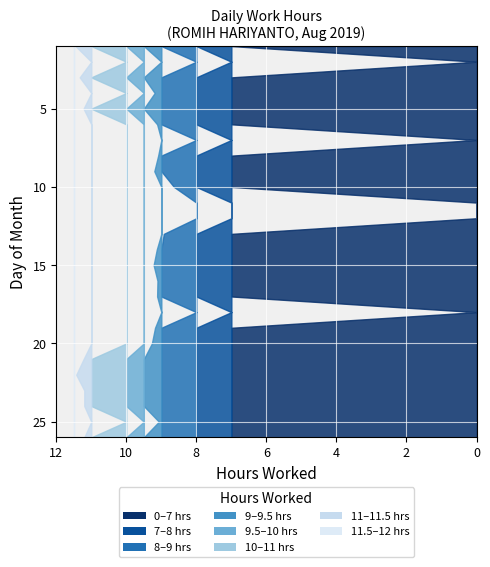

Reading right to left, extract all data points from this chart.

11.2	9.1	11.2	11.2	11.4	11.2	9.3	9.2	0.0	9.1	9.1	9.2	9.1	8.9	0.0	0.0	8.6	9.2	9.1	0.0	9.1	11.2	9.2	11.3	0.0	11.4